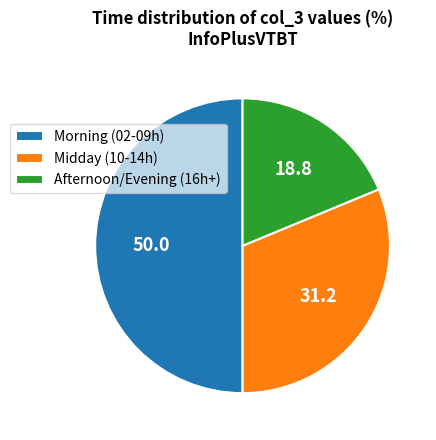

Which has a higher value, Morning (02-09h) or Midday (10-14h)?

Morning (02-09h)